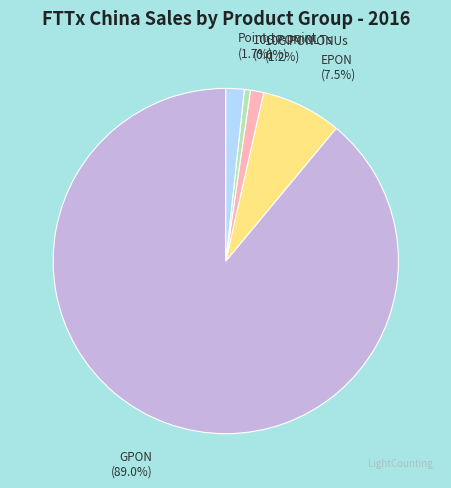

Count the number of slices in the pie.

5